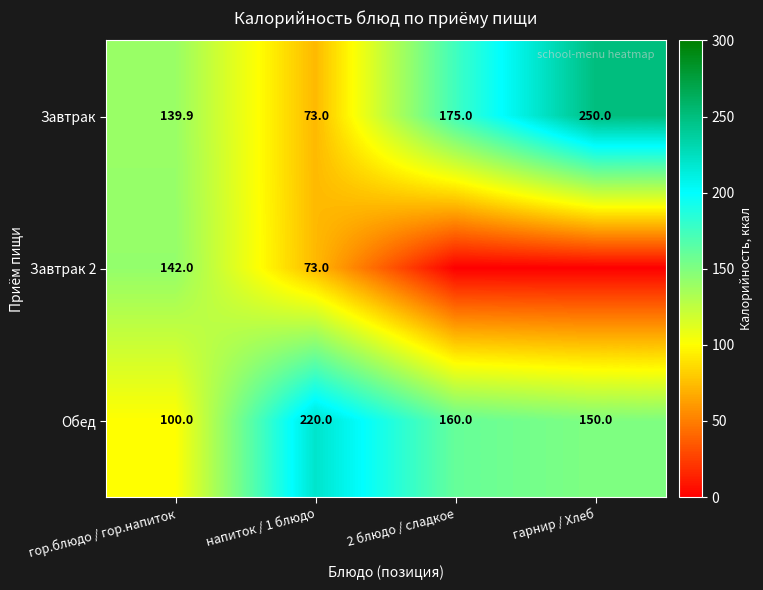

The value of Завтрак at гарнир / Хлеб is 250.0. True or false?

True